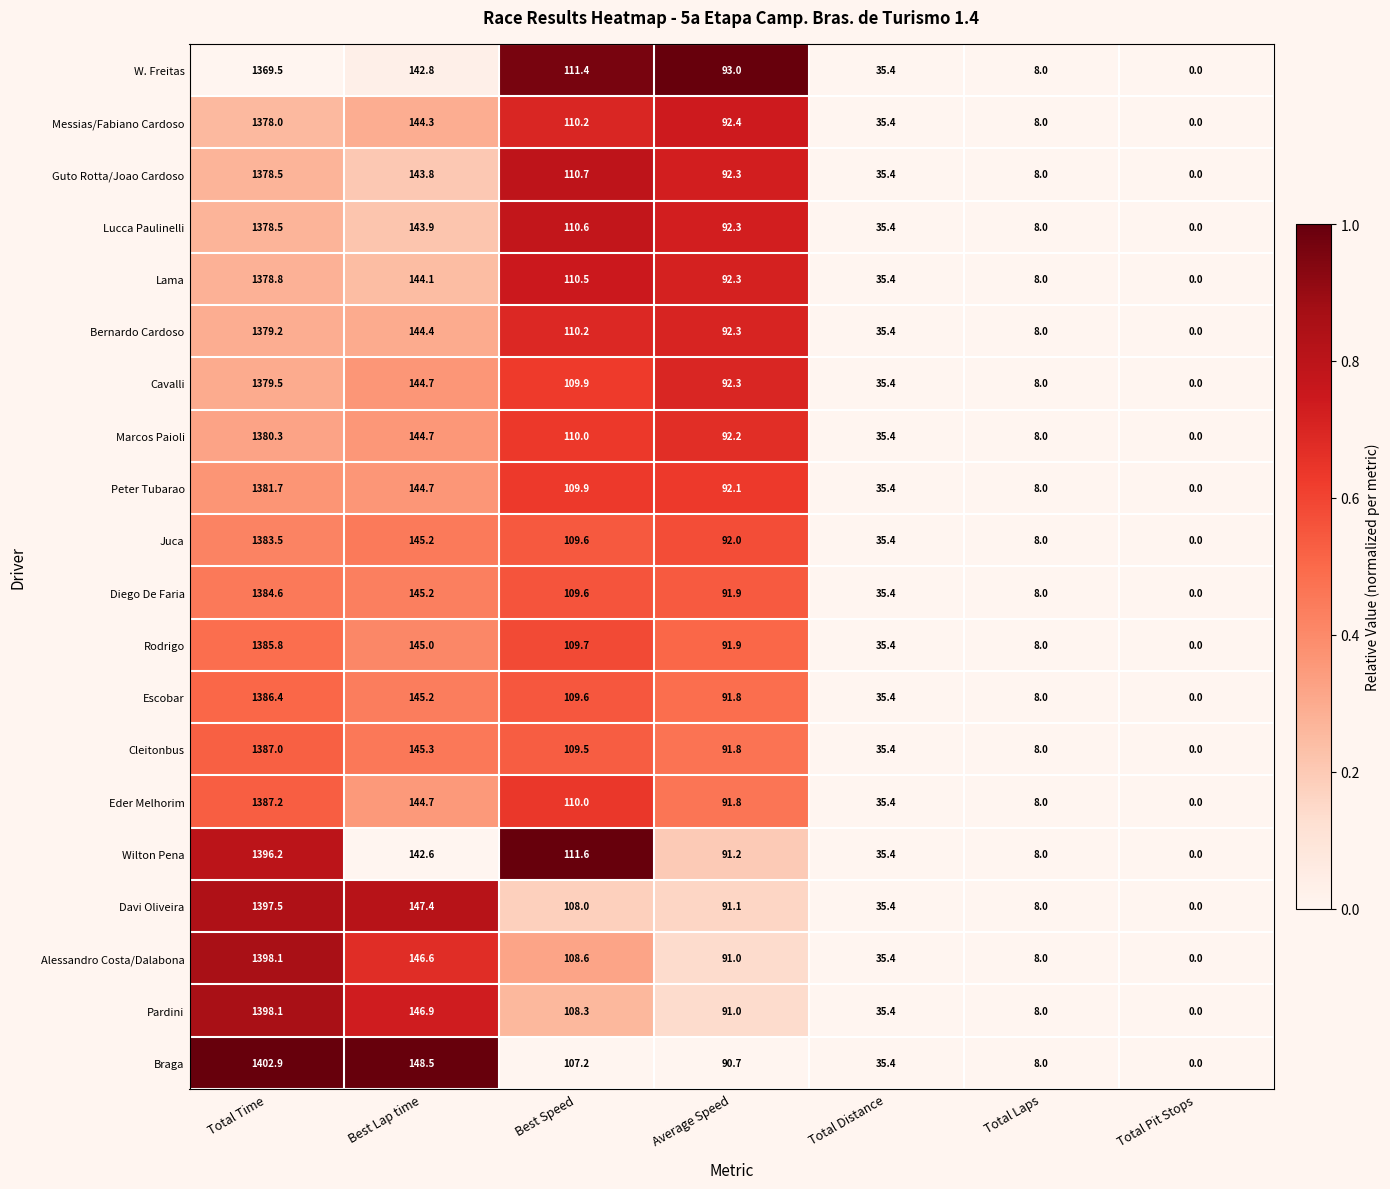

At which category does the chart reach its minimum across all series?

Total Pit Stops